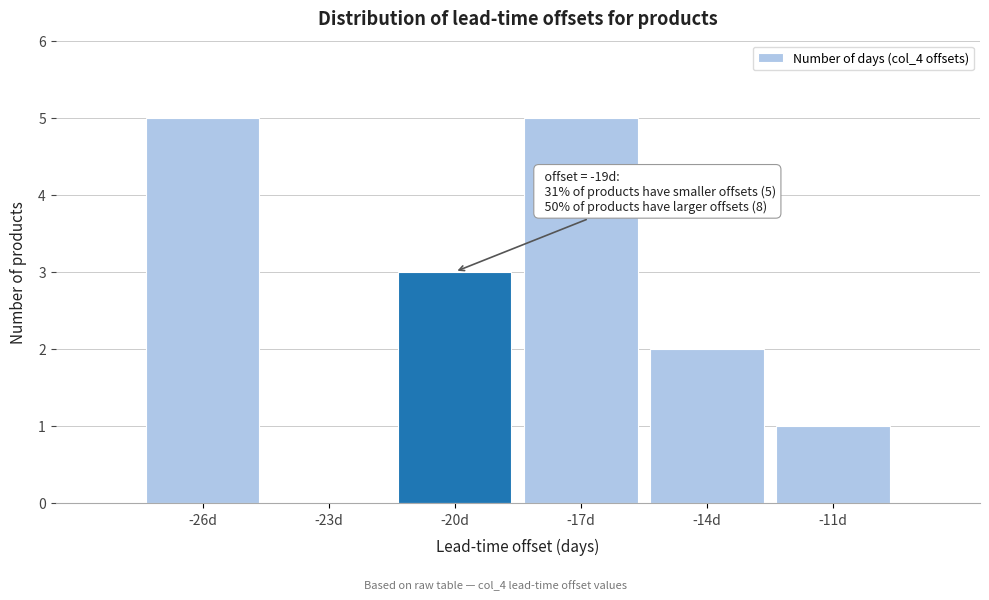

Reading right to left, transcribe all the data shown in this chart.

-11d=1	-14d=2	-17d=5	-20d=3	-23d=0	-26d=5